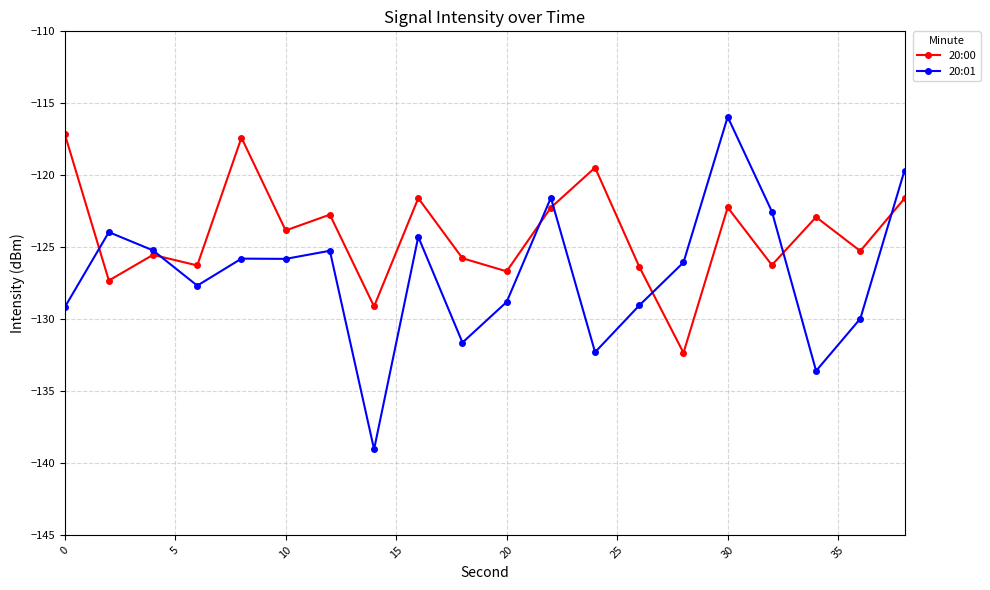

Which series has the largest total across all categories?

20:00